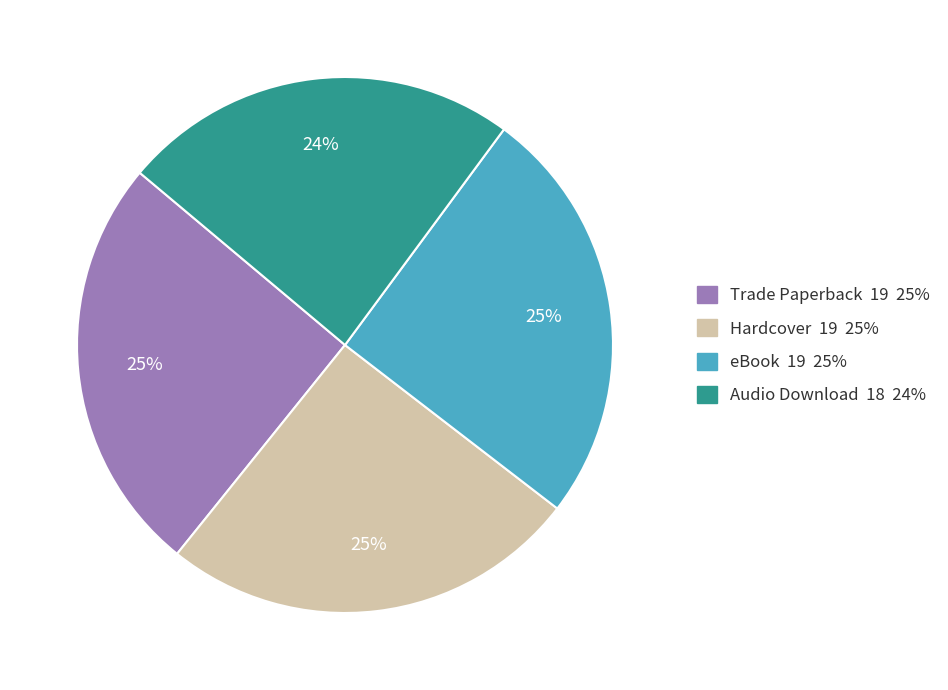

What is the smallest slice in the pie chart?

Audio Download